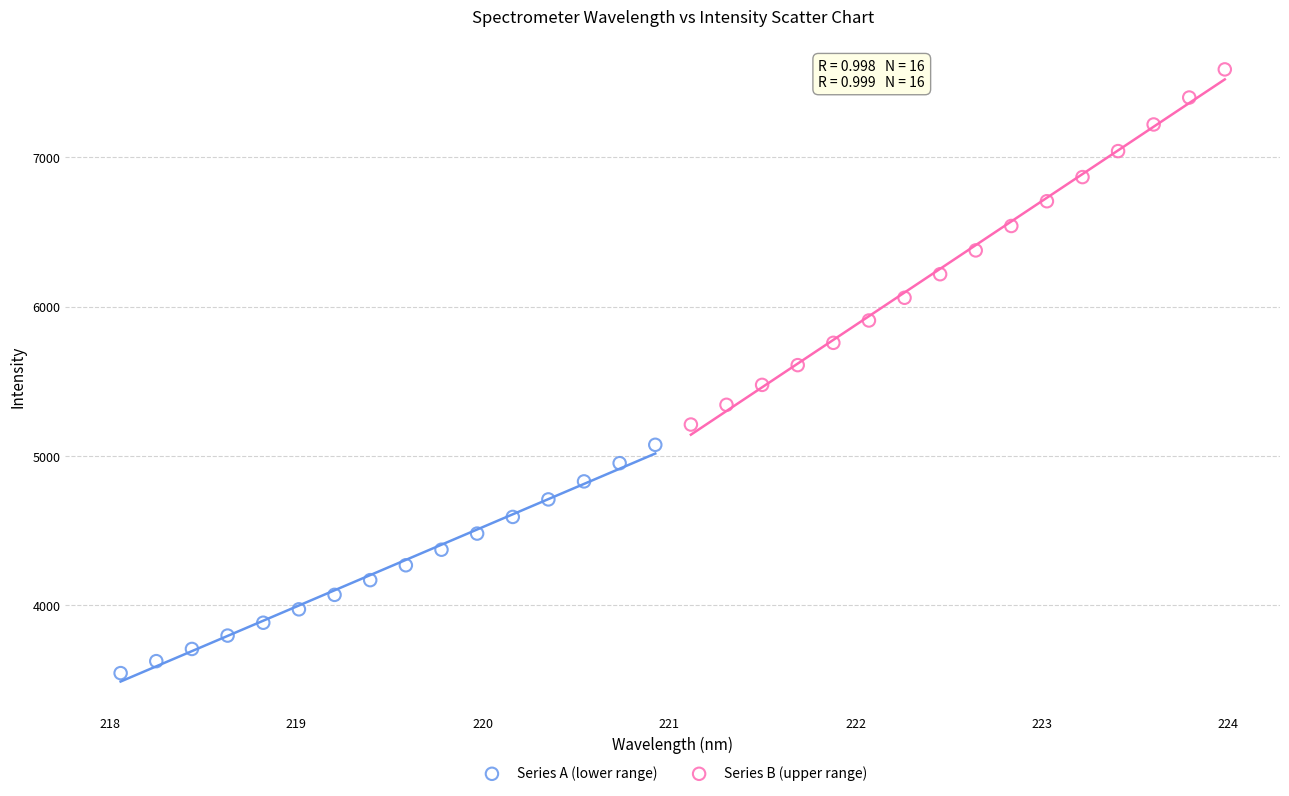

Which series has the largest Y range (max minus min)?

Series B (upper range)